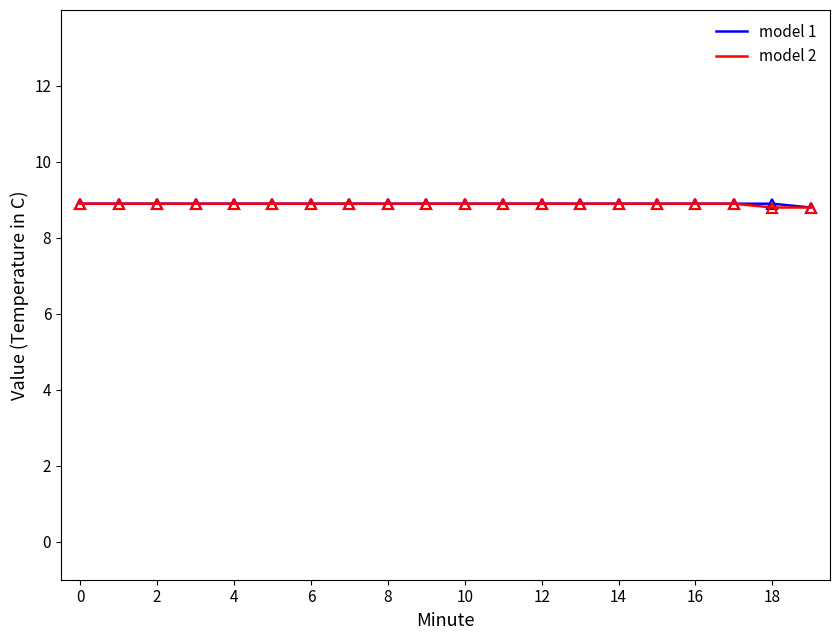

What is the maximum value for model 2?

8.9